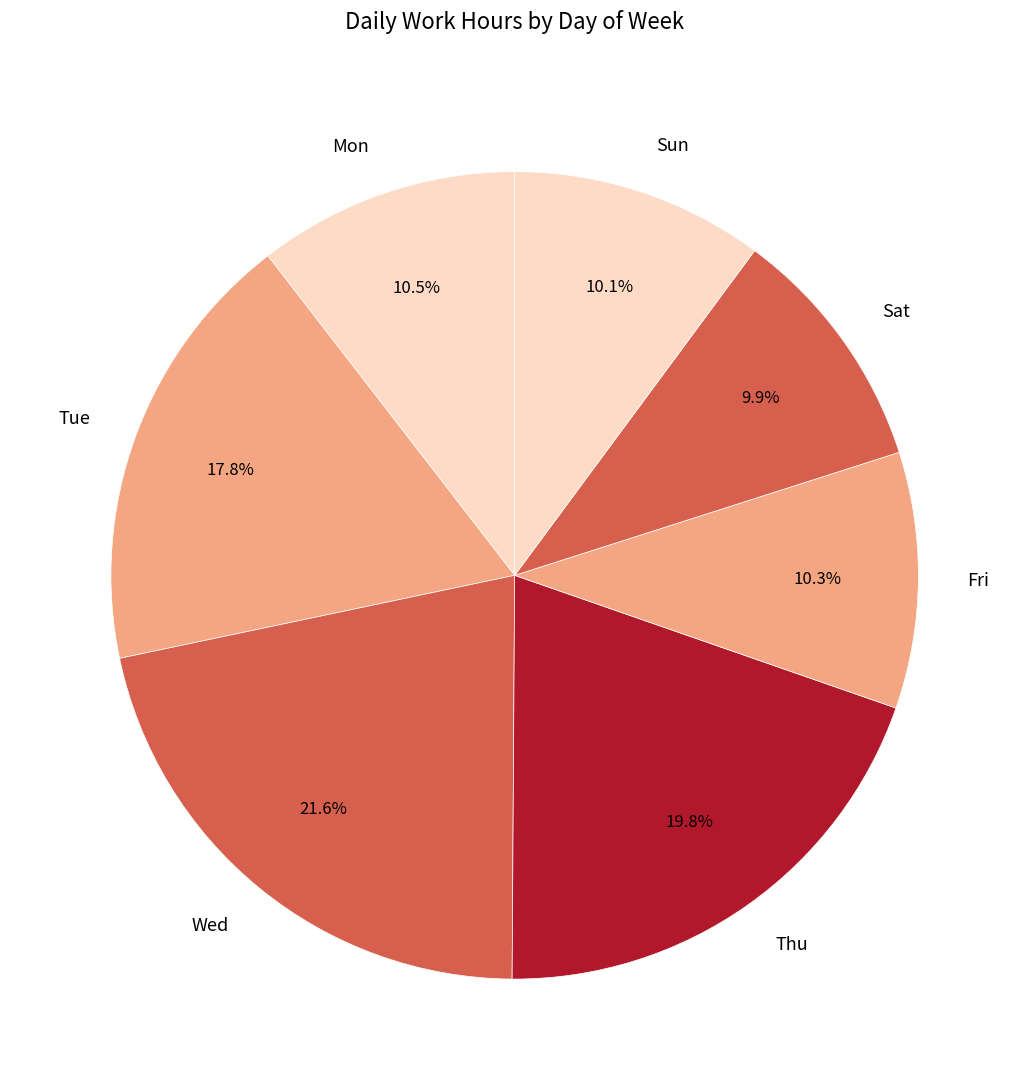

Which slice is the largest?

Wed